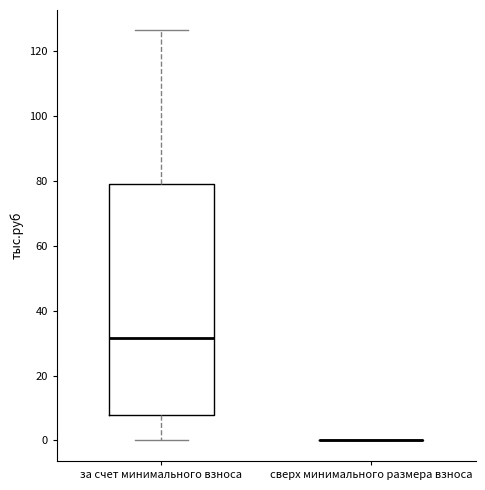

Reading left to right, read every box against the y-axis: the position of its median line, the range the box covers, and the ends of its whiskers. The values are not printed on the chart, so give them approximately, as read against the axis.

за счет минимального взноса: median 32, box 8 to 80, whiskers 0 to 126
сверх минимального размера взноса: box collapsed to a line at 0, whiskers 0 to 0